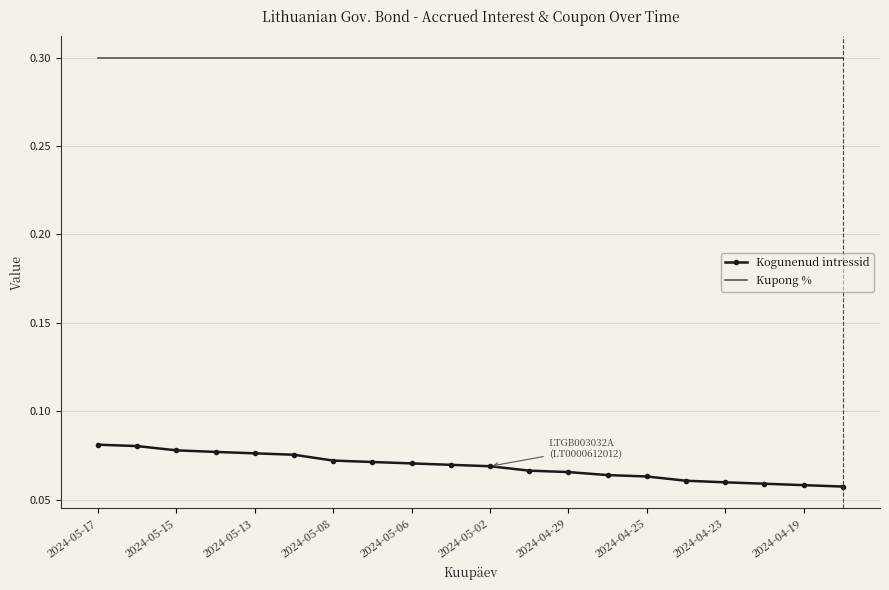

True or false: Kogunenud intressid and Kupong % cross at least once.

False